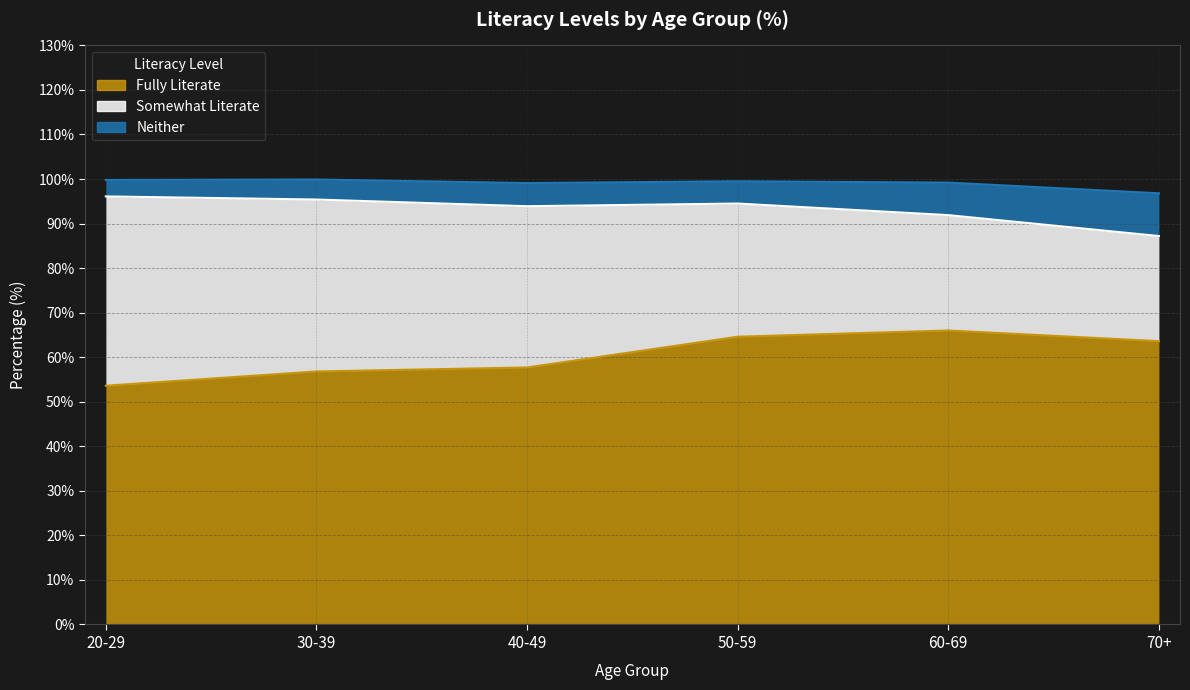

True or false: Fully Literate and Neither cross at least once.

False